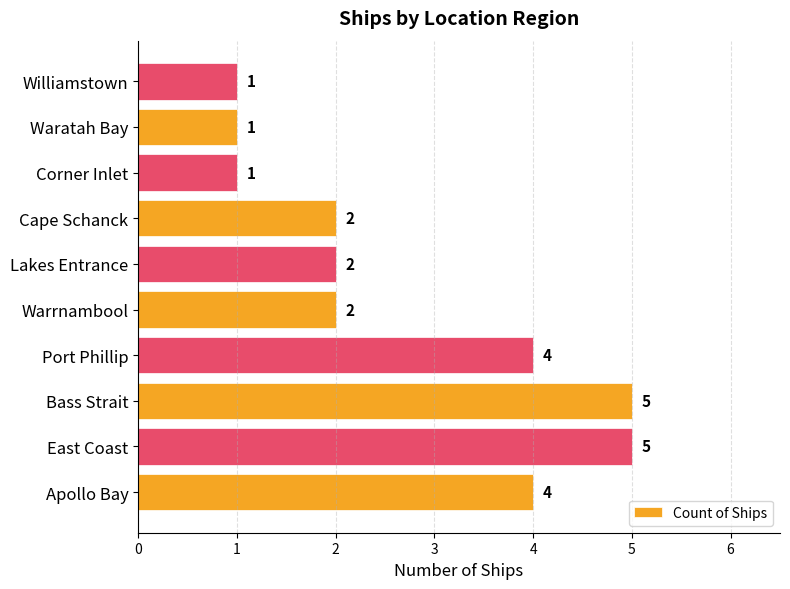

What is the minimum value shown in the chart?

1